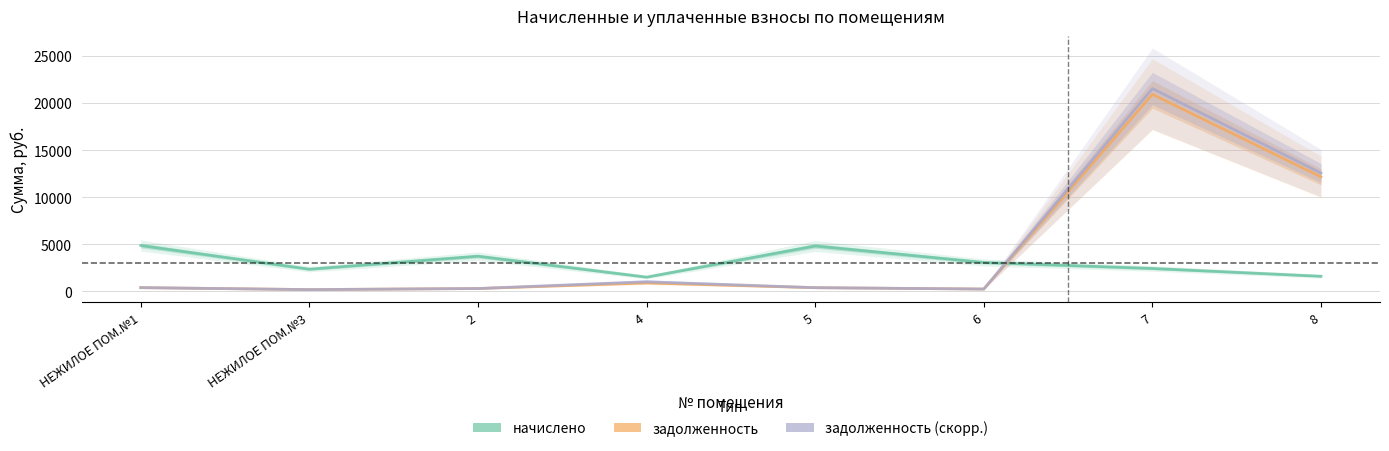

At which label does задолженность (скорр.) first exceed 406?

НЕЖИЛОЕ ПОМ.№1